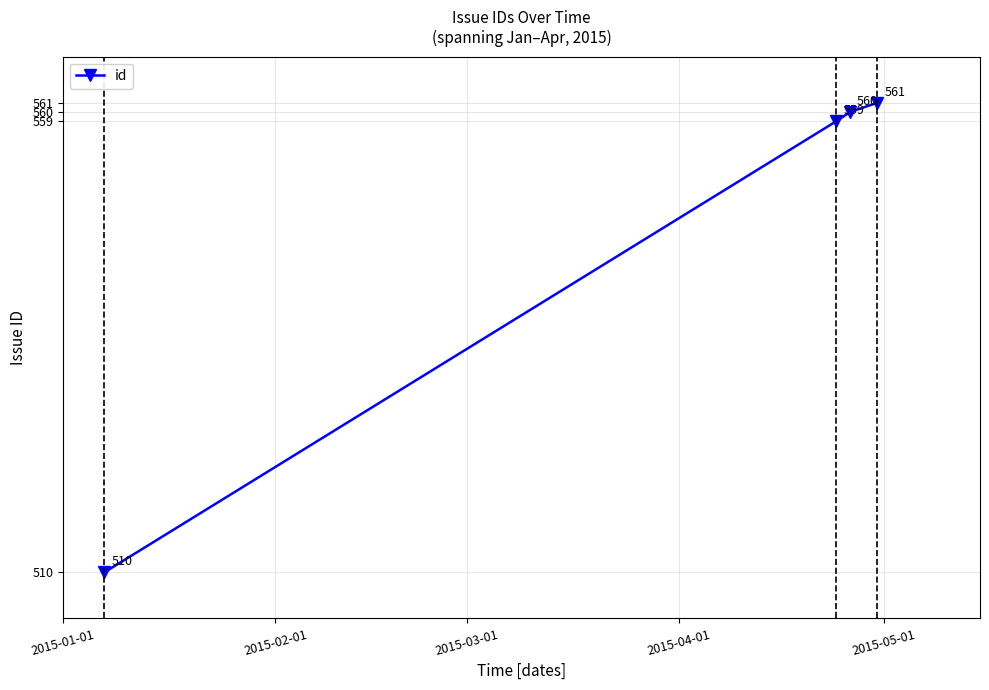

What is the difference between the maximum and minimum values?

51